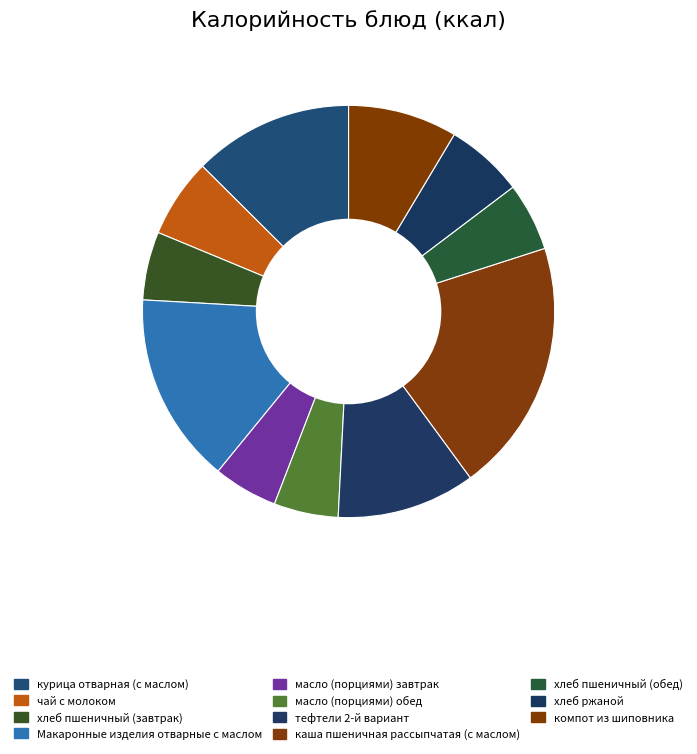

What is the change in value from хлеб пшеничный (завтрак) to тефтели 2-й вариант?

+72